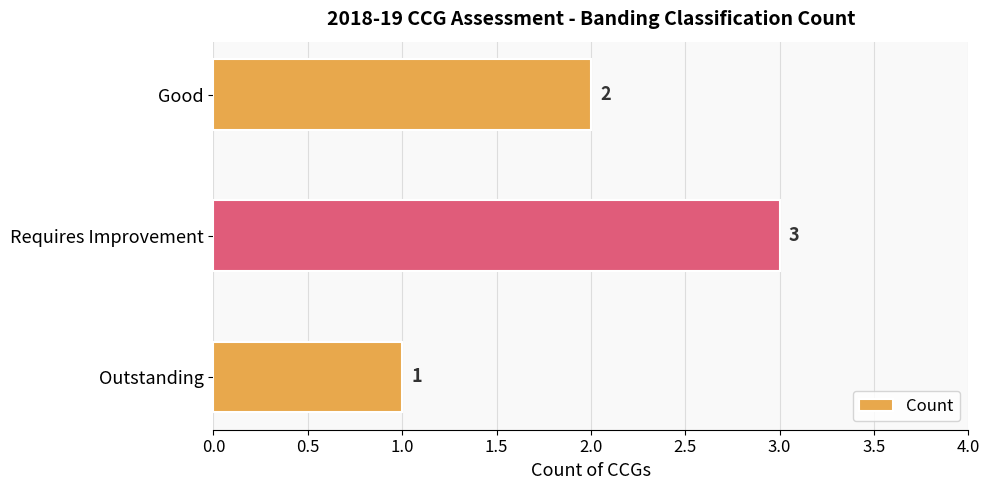

Reading top to bottom, transcribe all the data shown in this chart.

Good=2	Requires Improvement=3	Outstanding=1